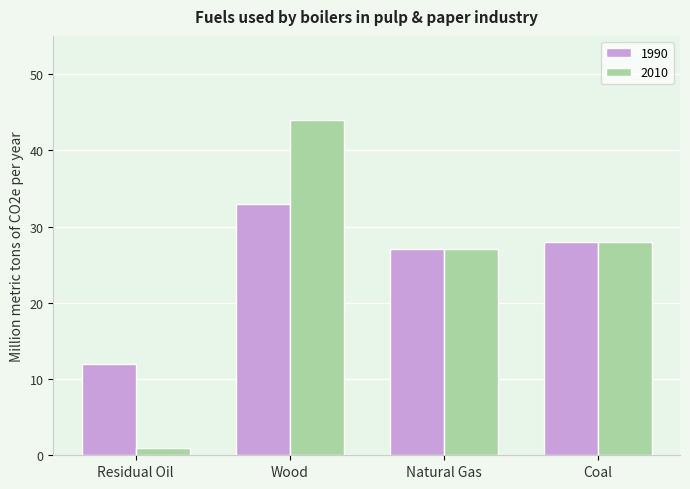

How many data points does each series have?

4